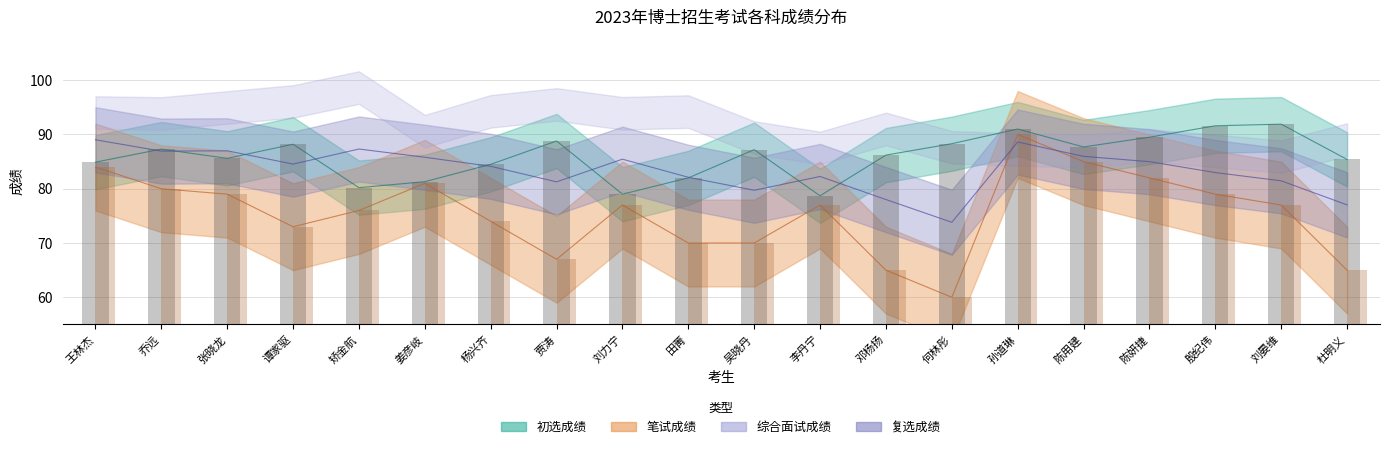

Is it true that 初选成绩 equals 88.2 at 谭家驱?

True